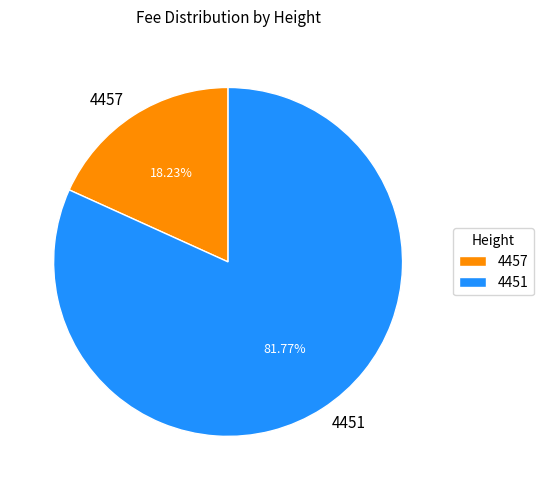

Does 4451 account for over 50% of the chart?

Yes